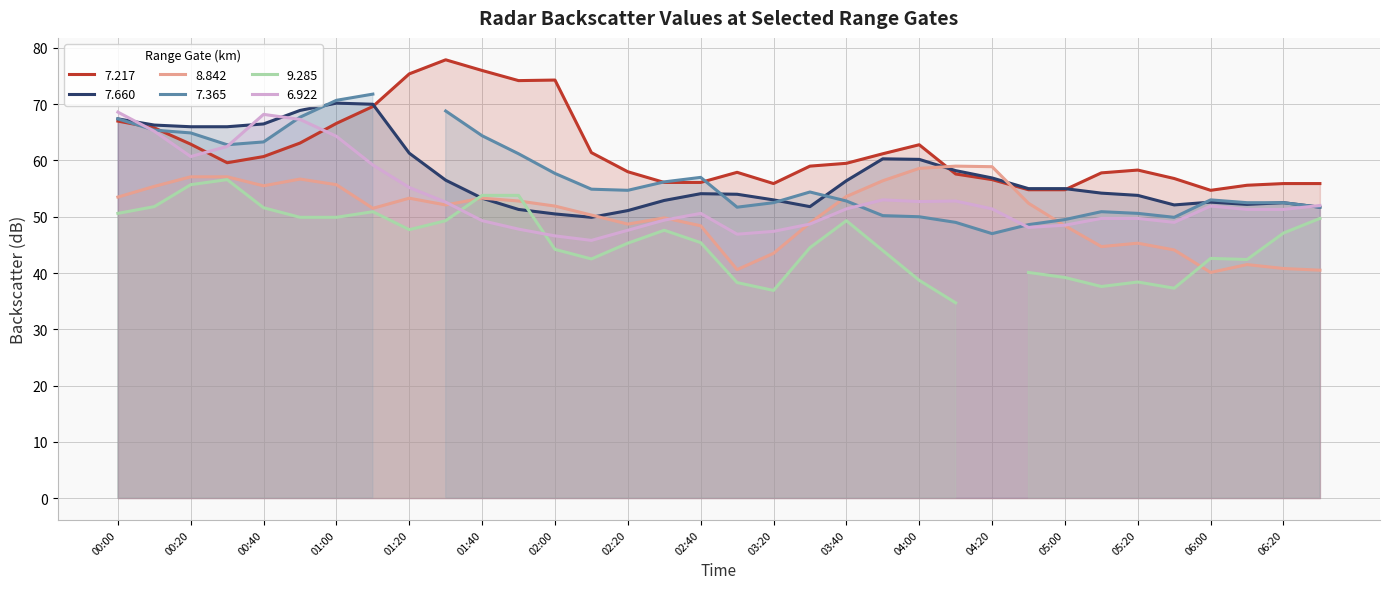

True or false: 7.660 has a value of 27.3 at 05:20.

False